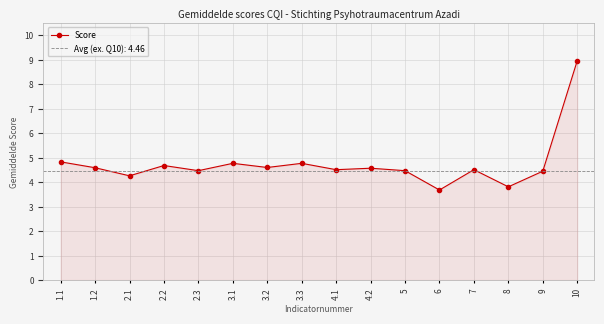

Approximately how many times larger is the value at 1.1 compared to 4.1?

1.1